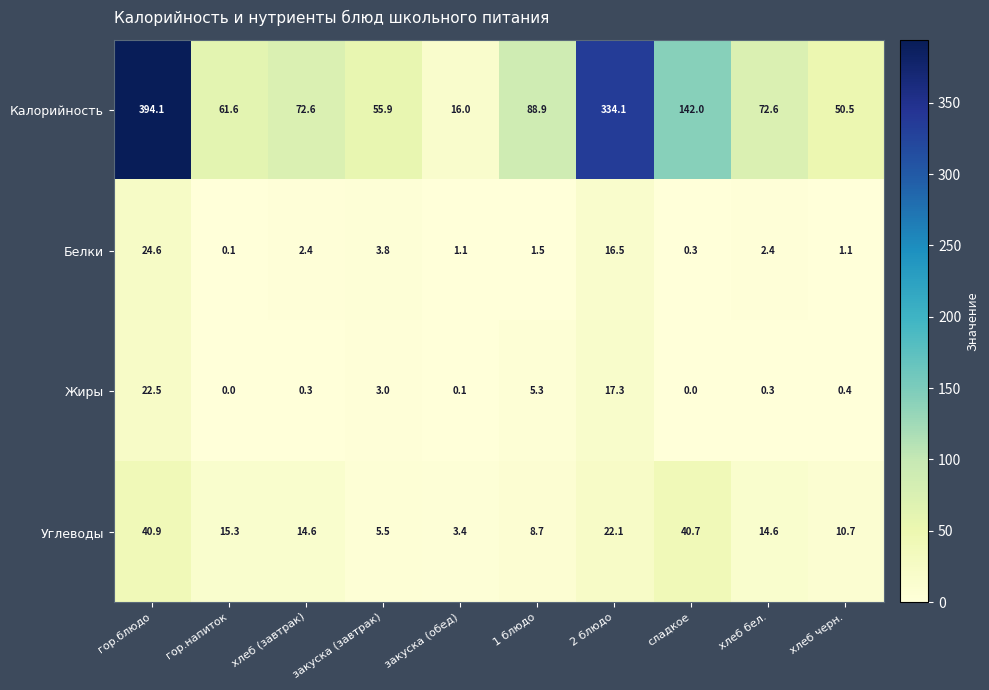

Which category has the highest value across all series?

гор.блюдо